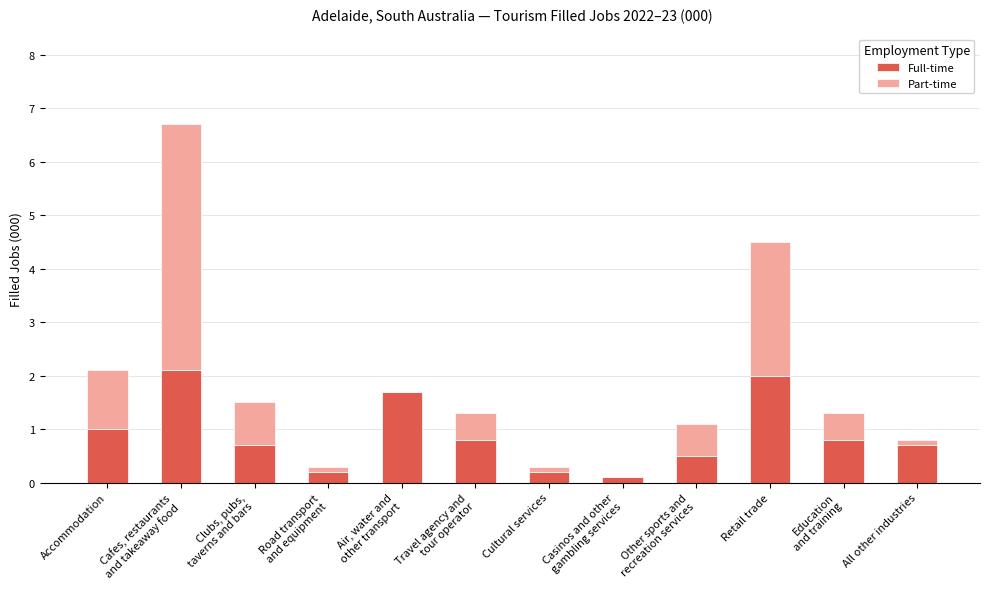

Where is Full-time nearest to the value 1?

Accommodation